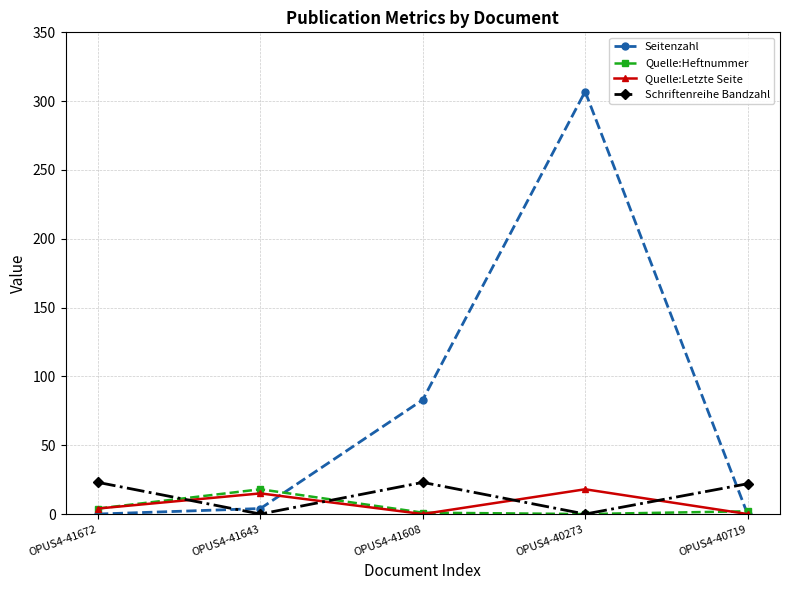

At how many categories does at least one series exceed 140?

1